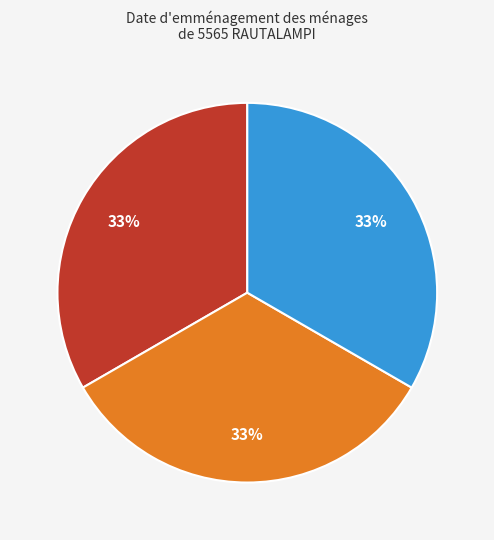

Does any single category account for the majority?

No